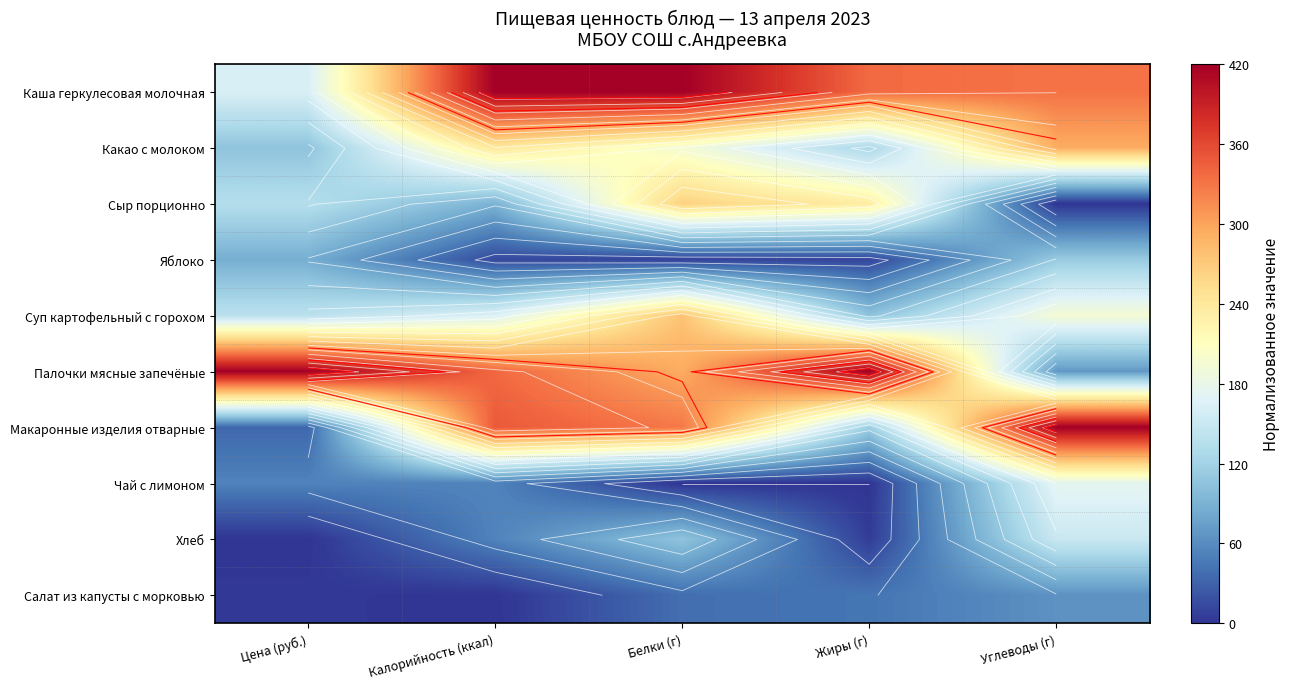

At which category is the sum across all series the highest?

Белки (г)